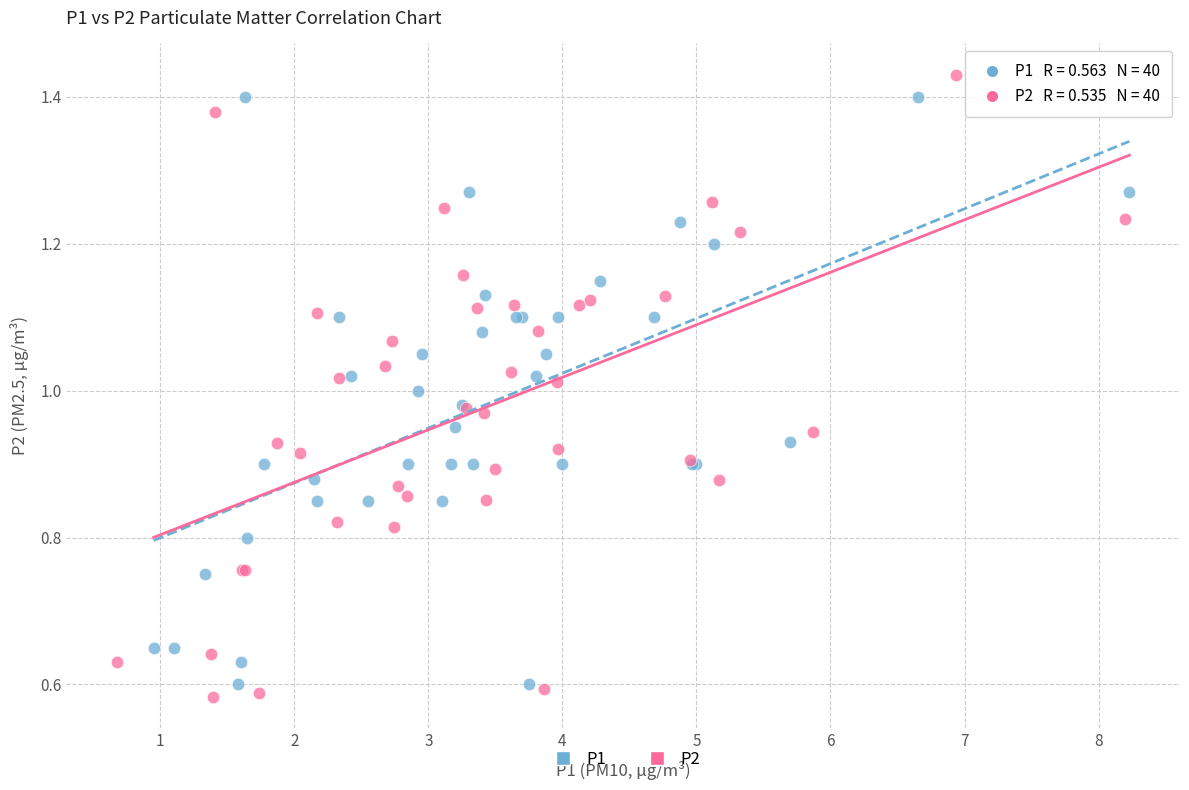

Which series contains the highest Y value?

P2